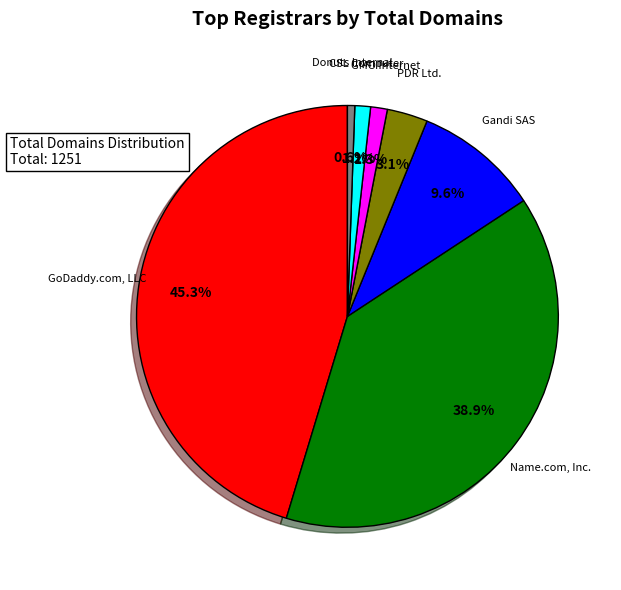

Between CSL Computer and PDR Ltd., which is larger?

PDR Ltd.